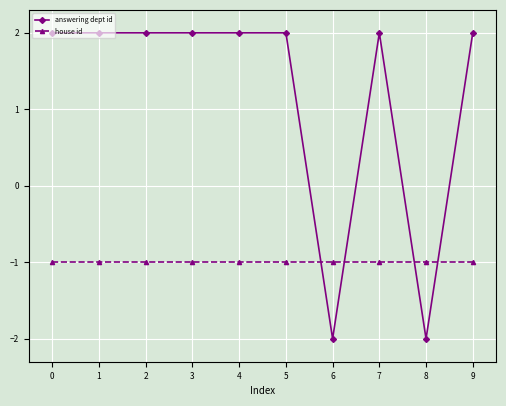

Which series ends up on top after the final intersection of house id and answering dept id?

answering dept id